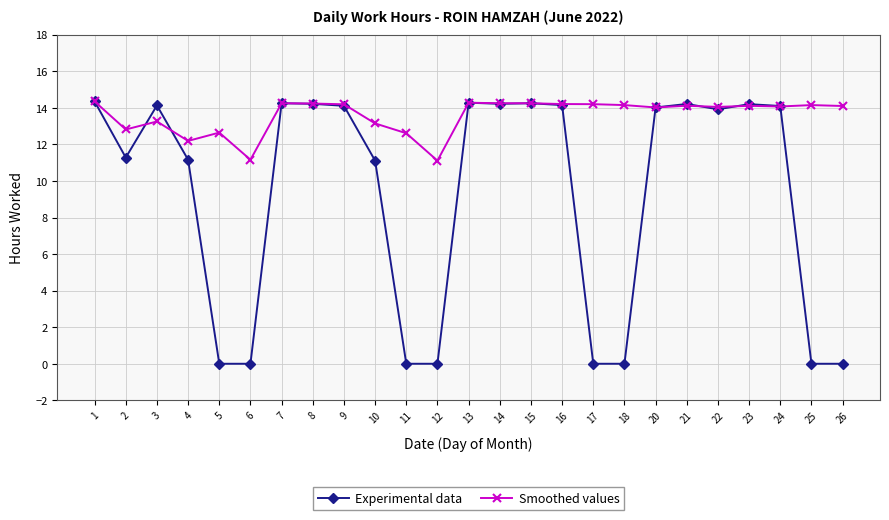

True or false: Experimental data has a value of 22.7 at 14.

False